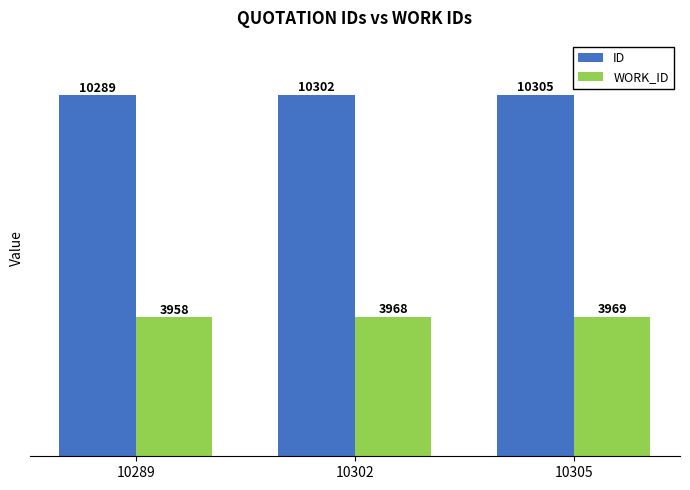

Where is ID nearest to the value 10297?

10302